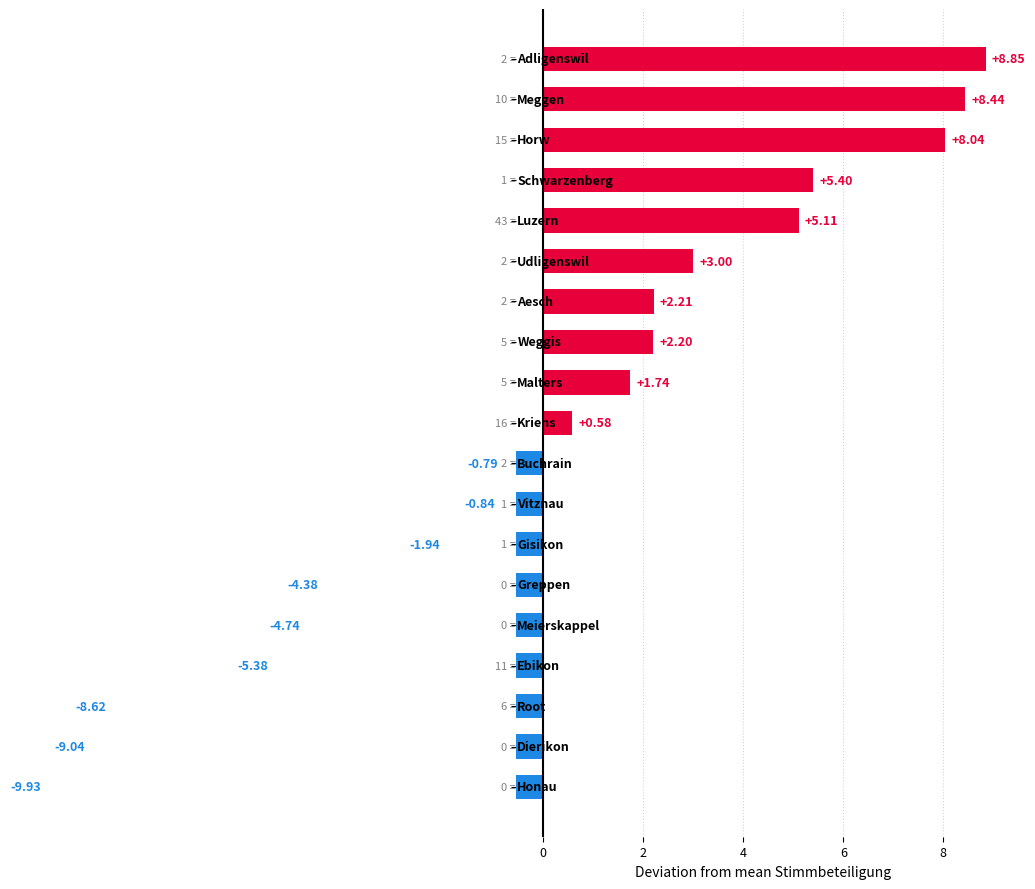

How many values are below 0?

9